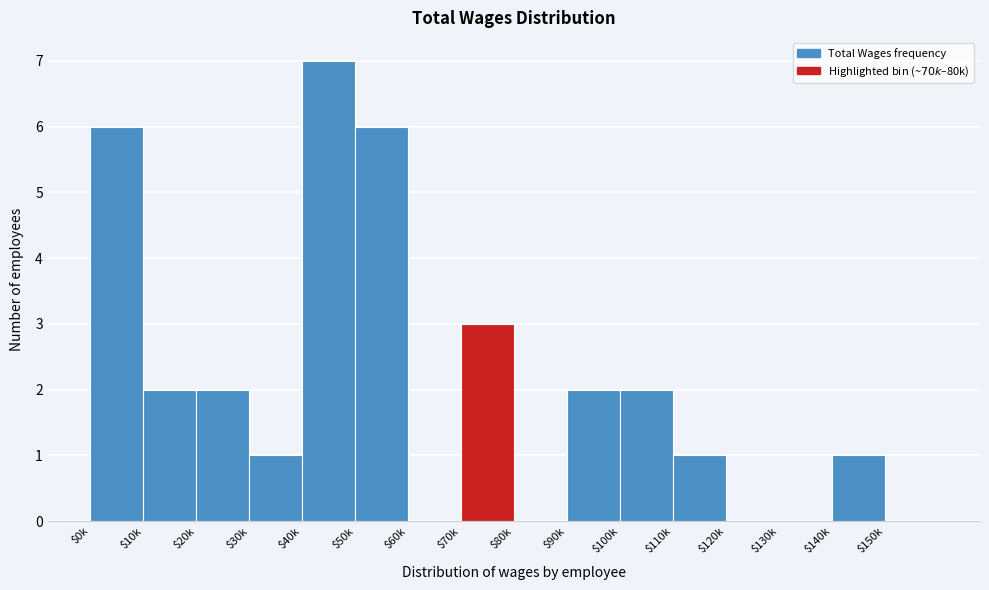

What is the sum of all values?

33